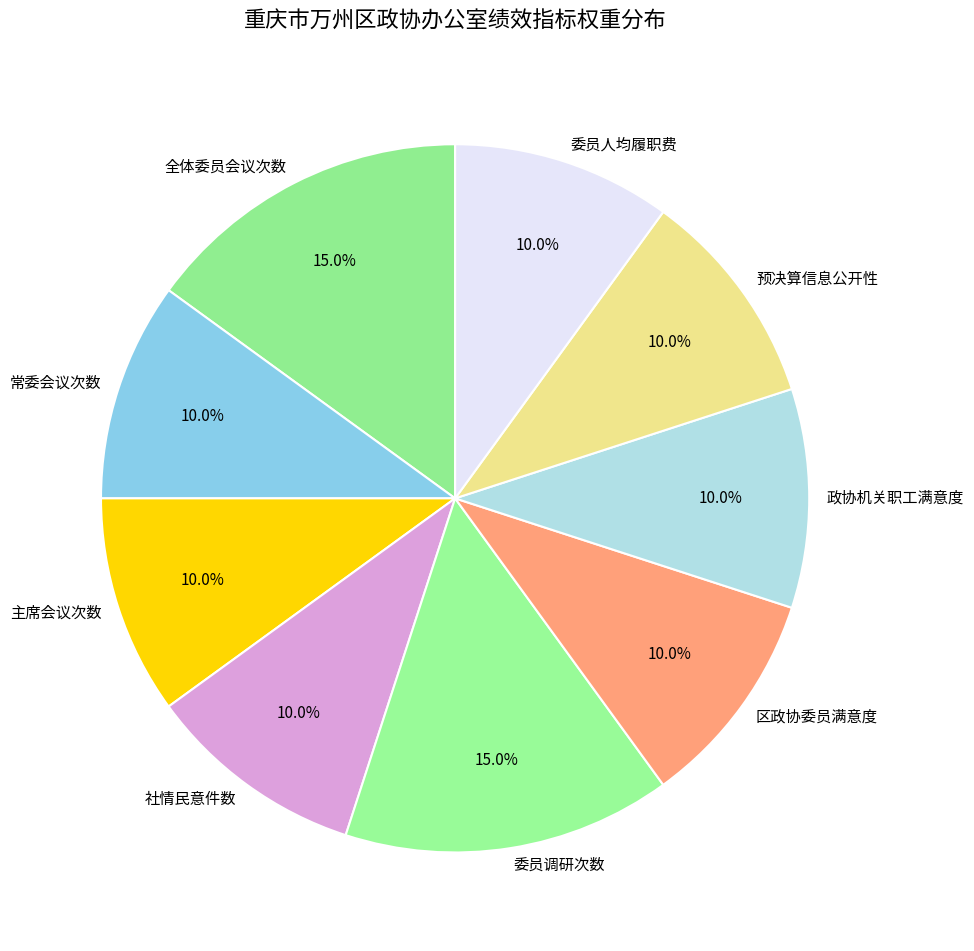

To the nearest percent, what portion does 区政协委员满意度 represent?

10%